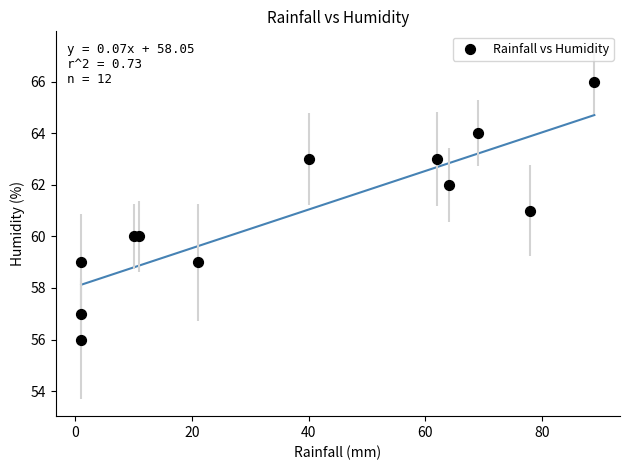

What is the range of Y values (max minus min)?

10